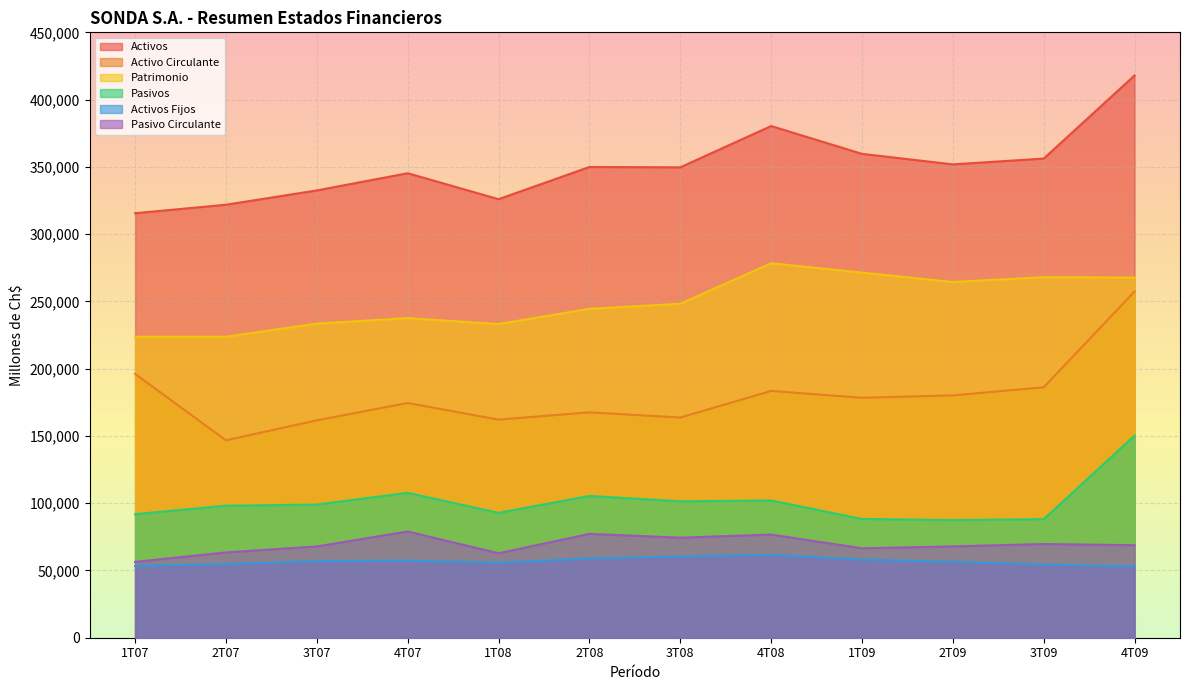

How many data points does each series have?

12